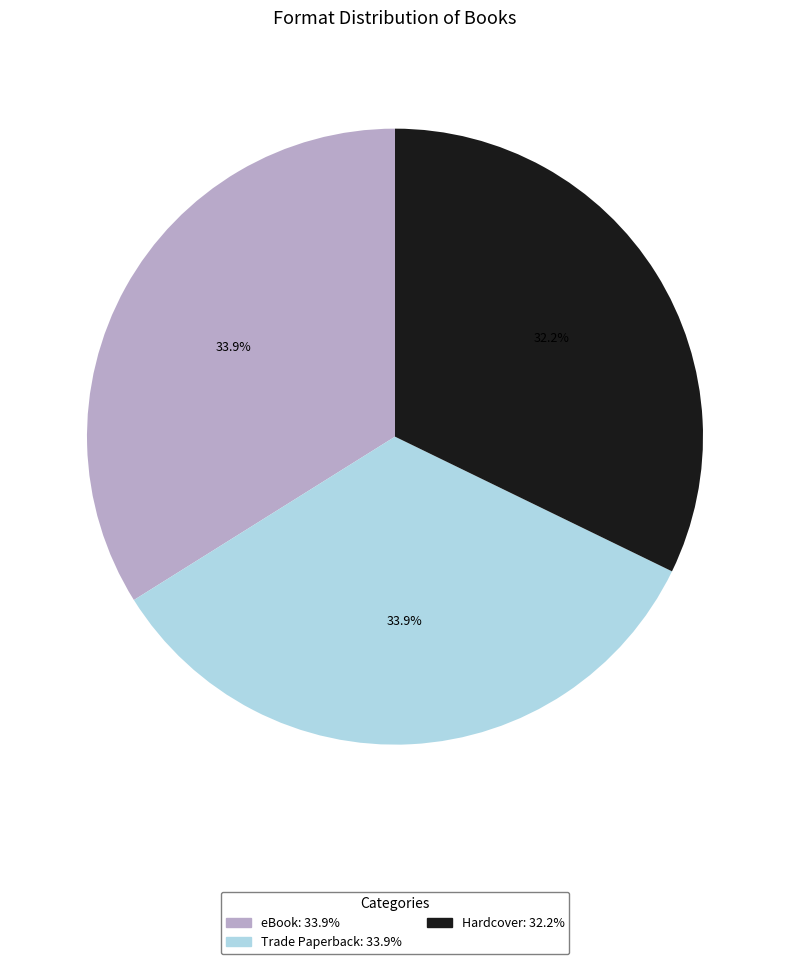

How much of the chart is everything except Trade Paperback?

66.1%